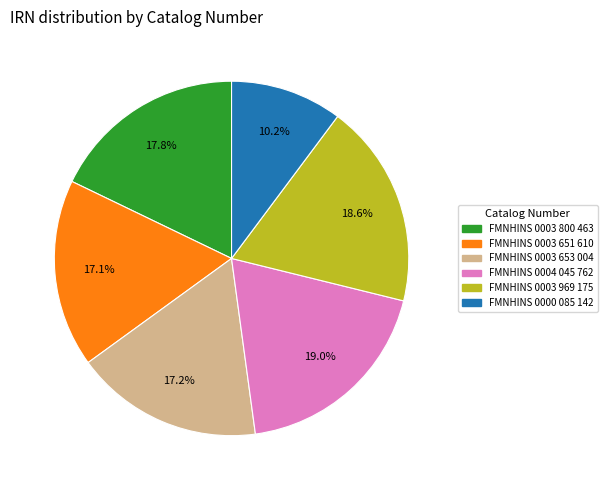

What percentage is the FMNHINS 0003 800 463 slice, to the nearest percent?

18%